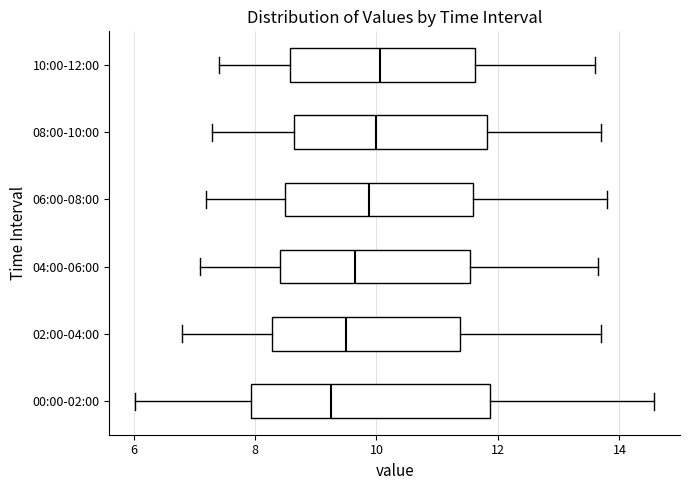

Reading bottom to top, read every box against the x-axis: the position of its median line, the range the box covers, and the ends of its whiskers. The values are not printed on the chart, so give them approximately, as read against the axis.

00:00-02:00: median 9.2, box 8.0 to 11.8, whiskers 6.0 to 14.6
02:00-04:00: median 9.6, box 8.2 to 11.4, whiskers 6.8 to 13.8
04:00-06:00: median 9.6, box 8.4 to 11.6, whiskers 7.2 to 13.6
06:00-08:00: median 9.8, box 8.4 to 11.6, whiskers 7.2 to 13.8
08:00-10:00: median 10.0, box 8.6 to 11.8, whiskers 7.4 to 13.8
10:00-12:00: median 10.0, box 8.6 to 11.6, whiskers 7.4 to 13.6